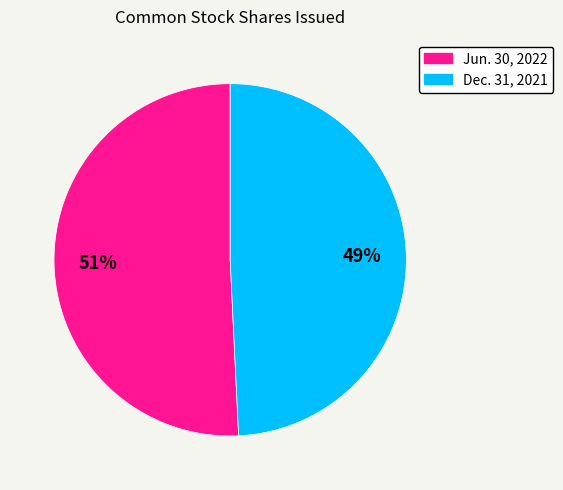

To the nearest percent, what is the average slice percentage?

50%